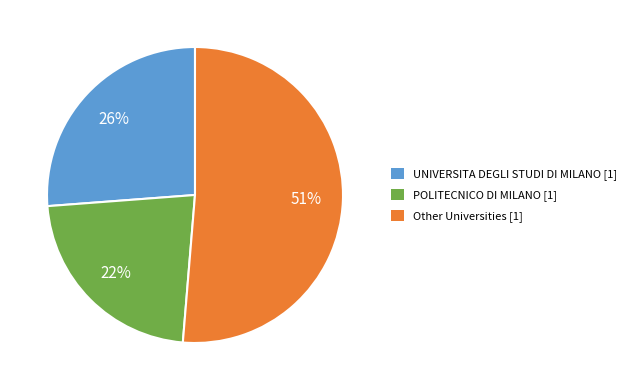

To the nearest percent, what portion does UNIVERSITA DEGLI STUDI DI MILANO [1] represent?

26%